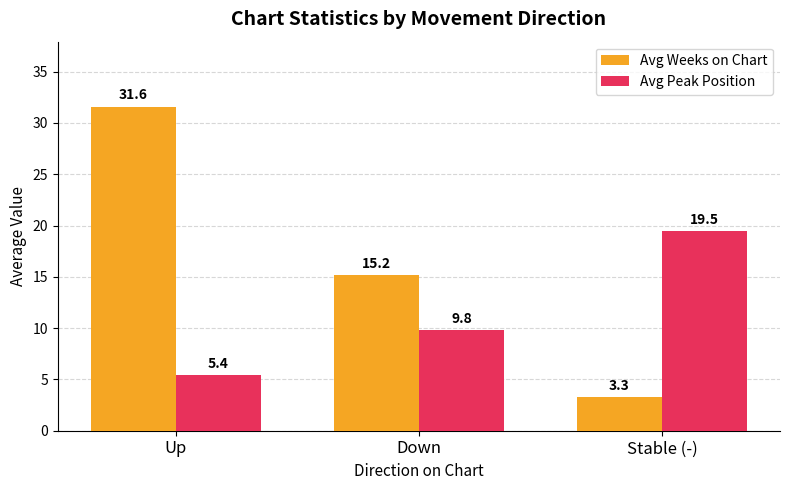

Where does the Avg Peak Position series first go above 9?

Down